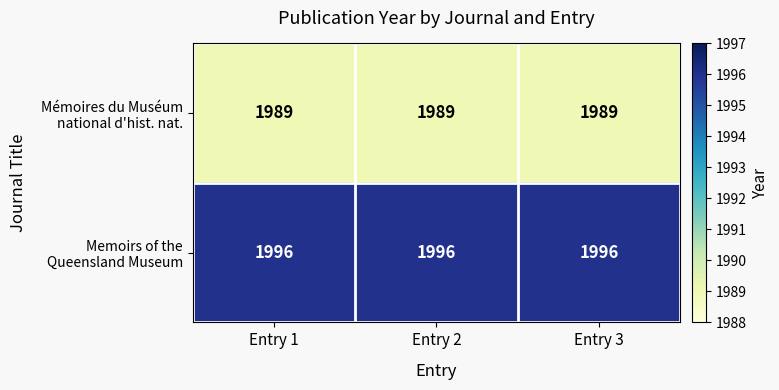

What is the total value across all series at Entry 1?

3985